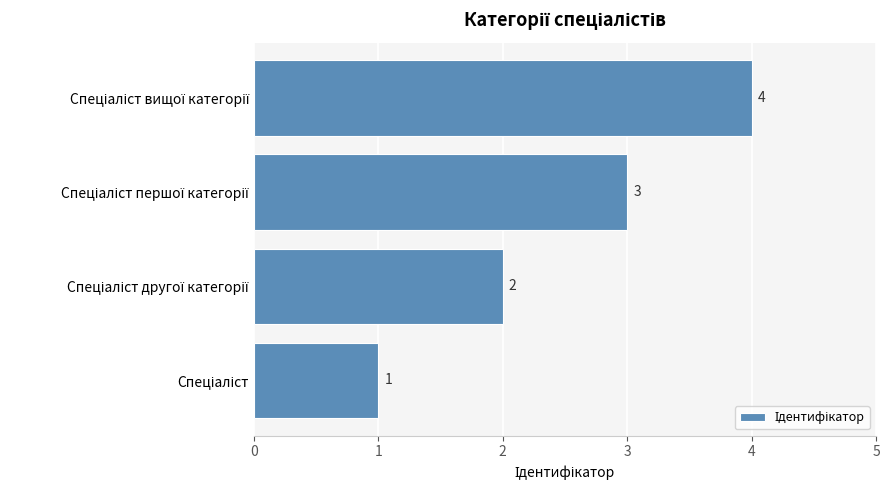

What is the difference between the maximum and minimum values?

3